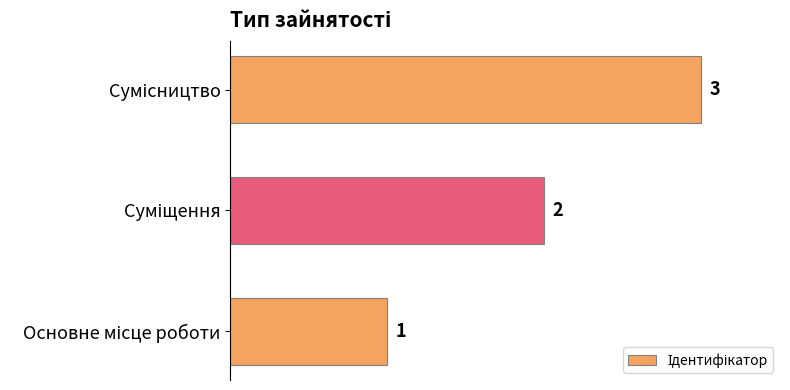

What is the maximum value shown in the chart?

3